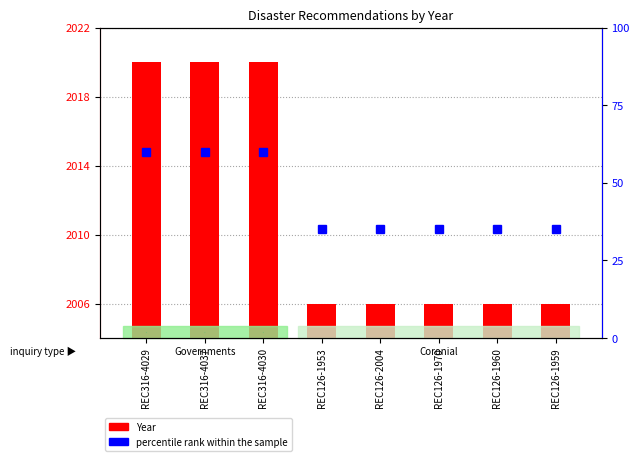

Is it true that Year equals 2006 at REC126-1960?

True